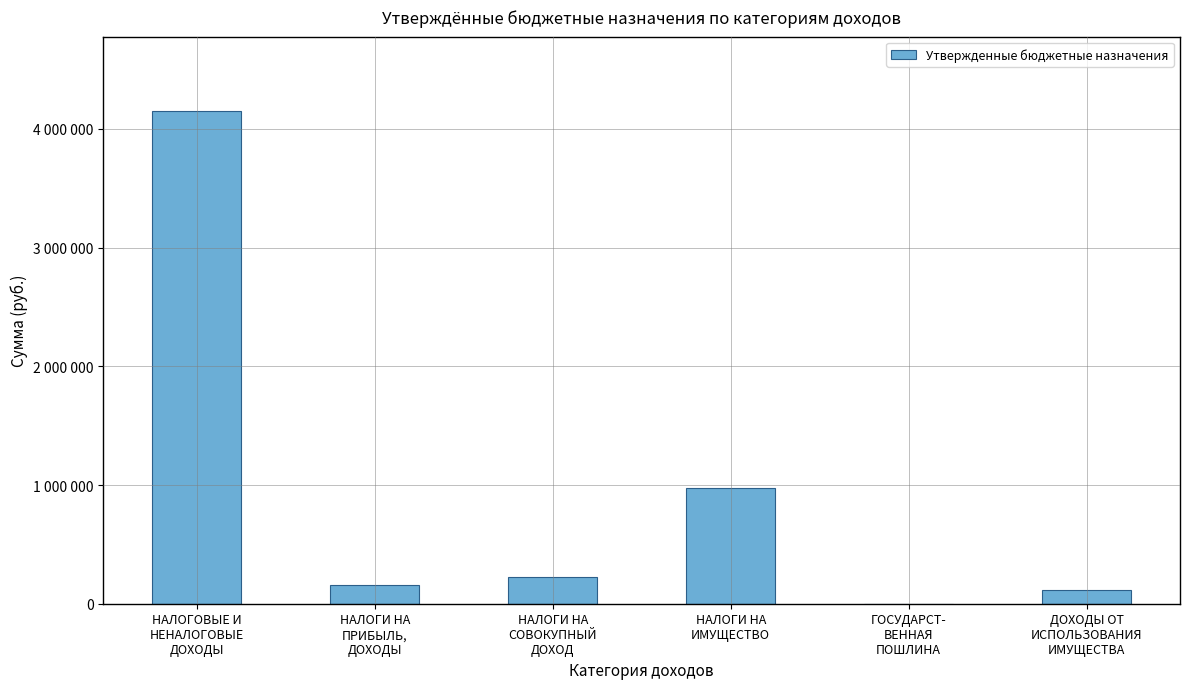

What is the difference between the second highest and second lowest values?

854000